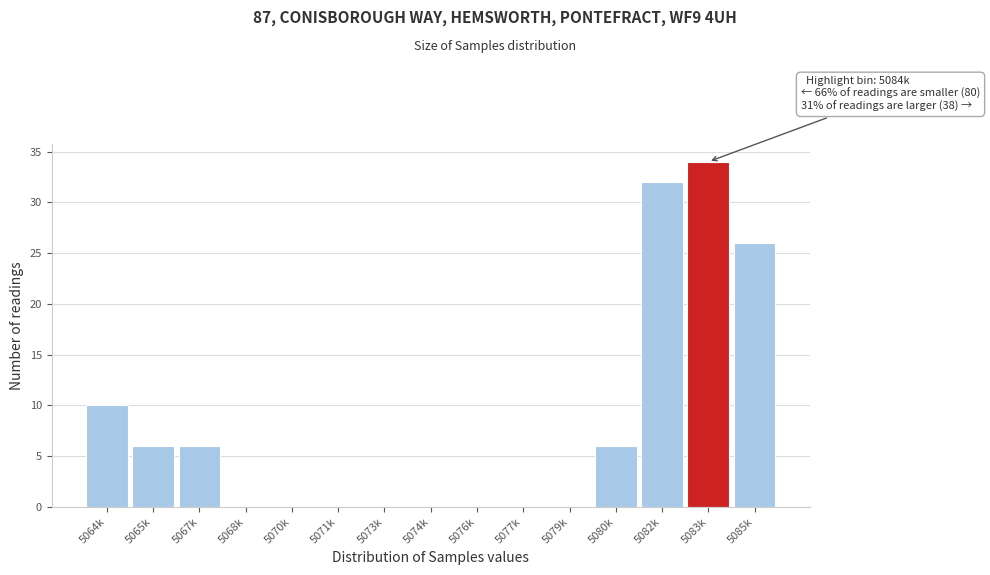

Reading left to right, what are all the values shown in this chart?

5064k=10	5065k=6	5067k=6	5068k=0	5070k=0	5071k=0	5073k=0	5074k=0	5076k=0	5077k=0	5079k=0	5080k=6	5082k=32	5083k=34	5085k=26